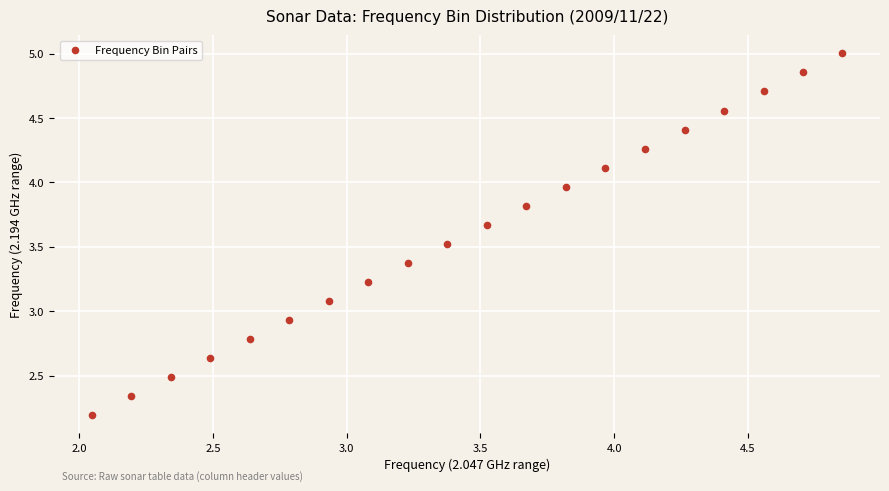

What is the range of Y values (max minus min)?

2.8